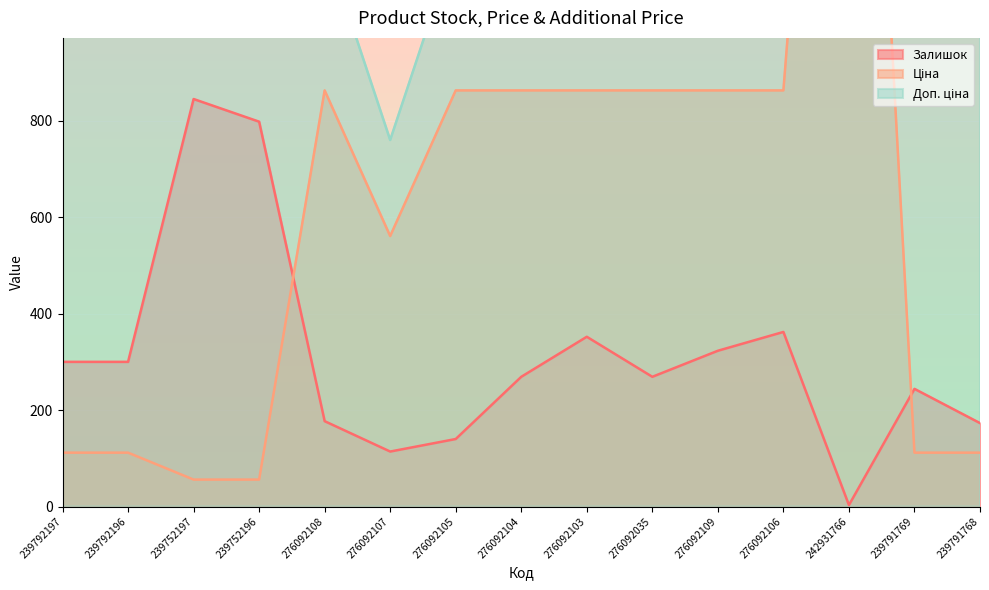

What is the lowest value of the Залишок series?

3